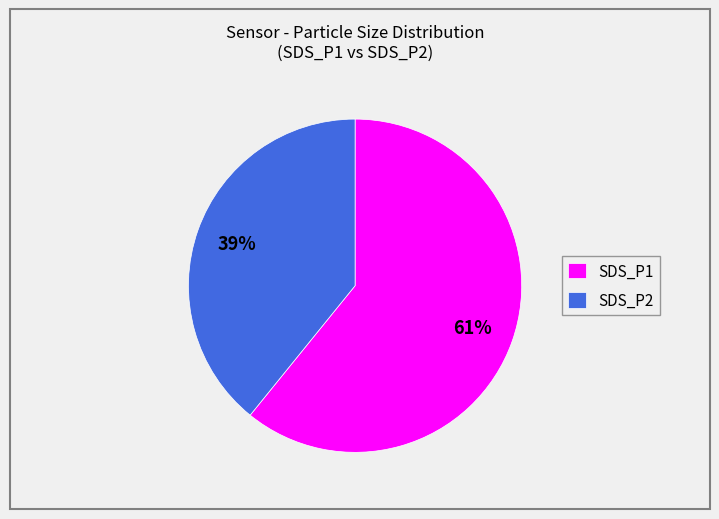

To the nearest percent, what is the difference between the SDS_P1 and SDS_P2 slice percentages?

22%